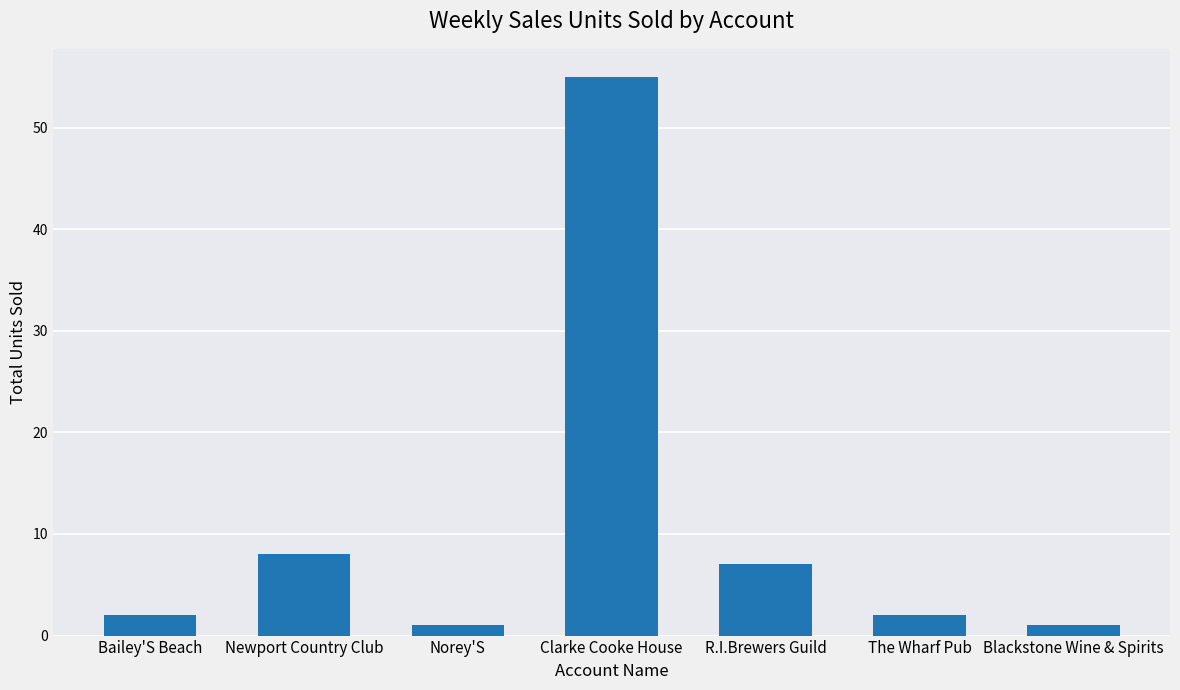

Reading left to right, extract all data points from this chart.

Bailey'S Beach=2	Newport Country Club=8	Norey'S=1	Clarke Cooke House=55	R.I.Brewers Guild=7	The Wharf Pub=2	Blackstone Wine & Spirits=1